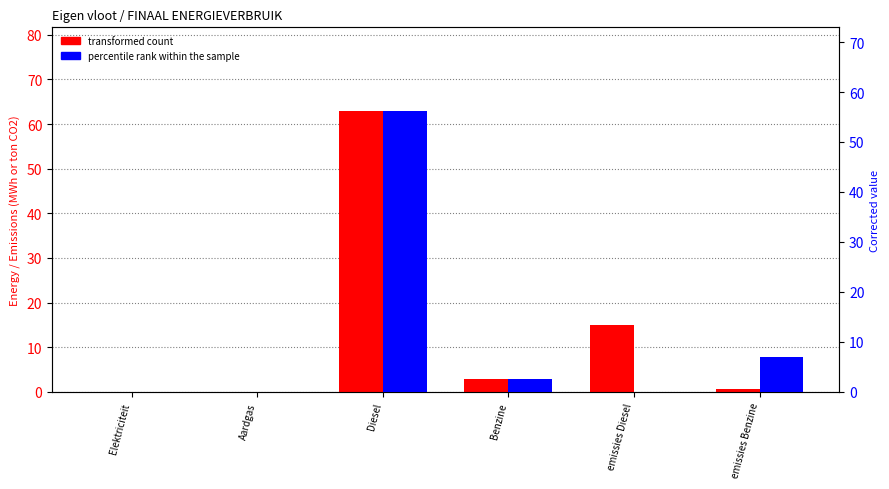

Which has a higher value, Aardgas or Diesel?

Diesel